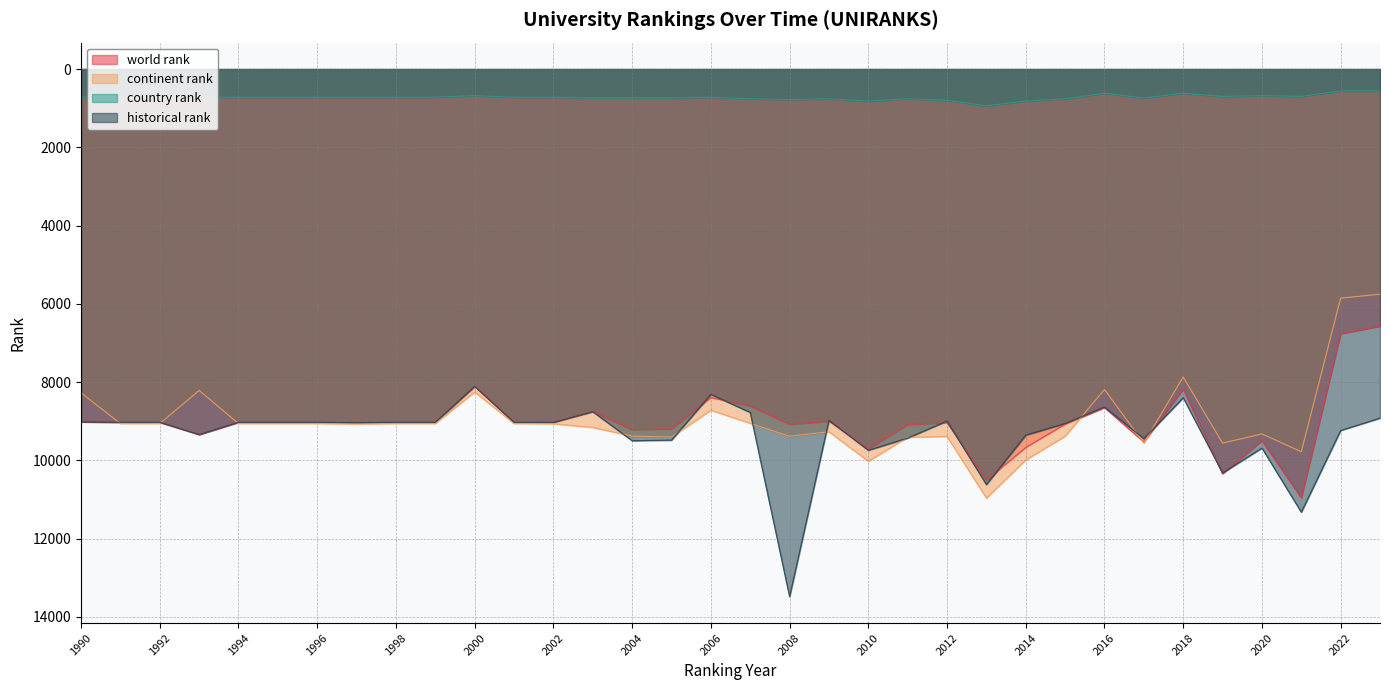

Reading left to right, list all the values displayed in this chart.

world rank: 1990=9017	1991=9028	1992=9028	1993=9342	1994=9028	1995=9028	1996=9028	1997=9037	1998=9028	1999=9028	2000=8111	2001=9028	2002=9030	2003=8757	2004=9217	2005=9197	2006=8398	2007=8611	2008=9078	2009=9002	2010=9707	2011=9085	2012=9040	2013=10508	2014=9672	2015=9077	2016=8654	2017=9533	2018=8181	2019=10345	2020=9498	2021=10959	2022=6766	2023=6573
continent rank: 1990=8275	1991=9060	1992=9060	1993=8215	1994=9060	1995=9060	1996=9060	1997=9070	1998=9060	1999=9060	2000=8255	2001=9060	2002=9065	2003=9160	2004=9380	2005=9405	2006=8720	2007=9055	2008=9385	2009=9270	2010=10025	2011=9410	2012=9390	2013=10965	2014=9990	2015=9385	2016=8190	2017=9560	2018=7870	2019=9560	2020=9325	2021=9780	2022=5855	2023=5755
country rank: 1990=720	1991=720	1992=720	1993=720	1994=720	1995=720	1996=720	1997=720	1998=720	1999=720	2000=680	2001=720	2002=720	2003=740	2004=740	2005=740	2006=720	2007=760	2008=780	2009=760	2010=820	2011=760	2012=800	2013=940	2014=820	2015=760	2016=620	2017=740	2018=620	2019=700	2020=680	2021=700	2022=560	2023=560
historical rank: 1990=9017	1991=9028	1992=9028	1993=9342	1994=9028	1995=9028	1996=9028	1997=9037	1998=9028	1999=9028	2000=8111	2001=9028	2002=9030	2003=8757	2004=9499	2005=9484	2006=8314	2007=8777	2008=13485	2009=8978	2010=9743	2011=9431	2012=8996	2013=10620	2014=9356	2015=9059	2016=8637	2017=9447	2018=8400	2019=10323	2020=9686	2021=11325	2022=9237	2023=8922